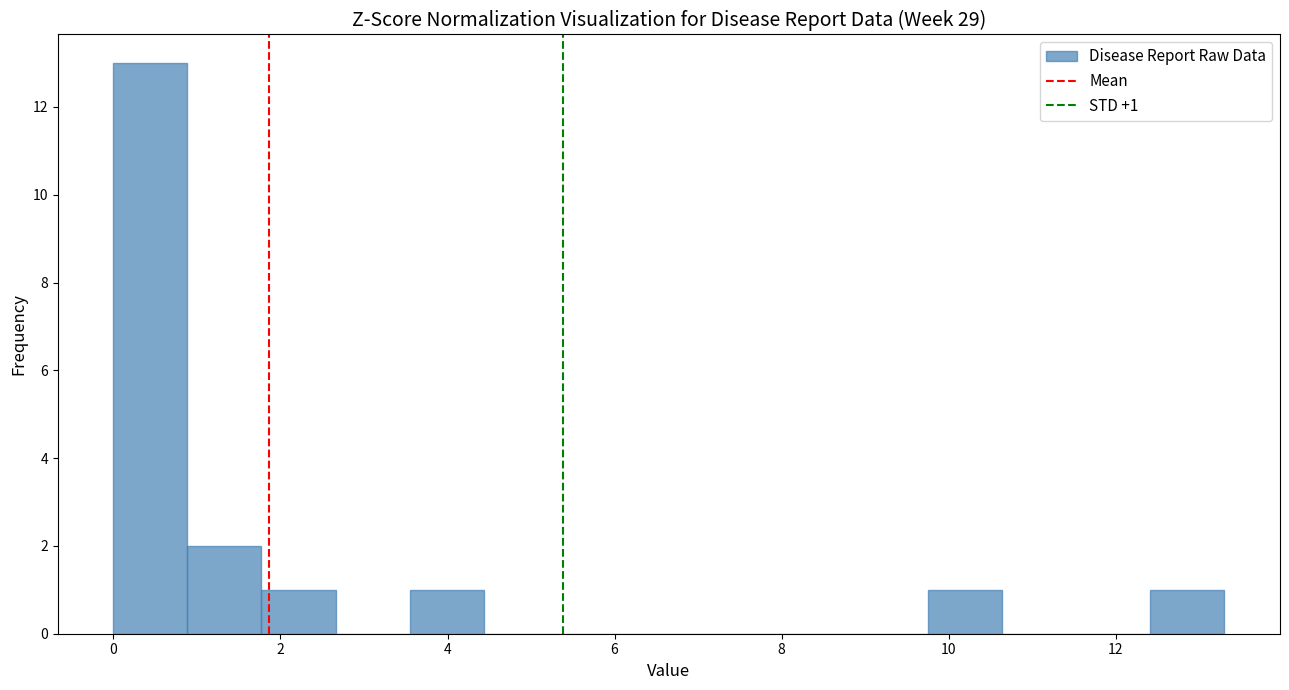

Over which range of the x-axis is the bar tallest?

0.0 to 0.8